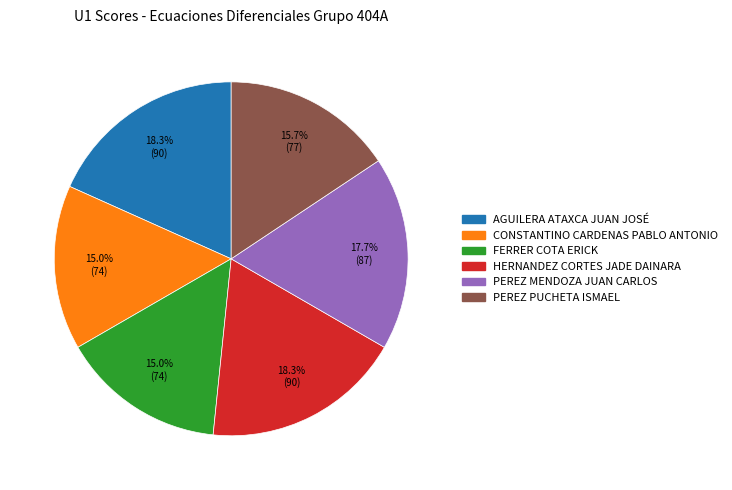

Approximately how many times larger is the value at PEREZ PUCHETA ISMAEL compared to HERNANDEZ CORTES JADE DAINARA?

0.9